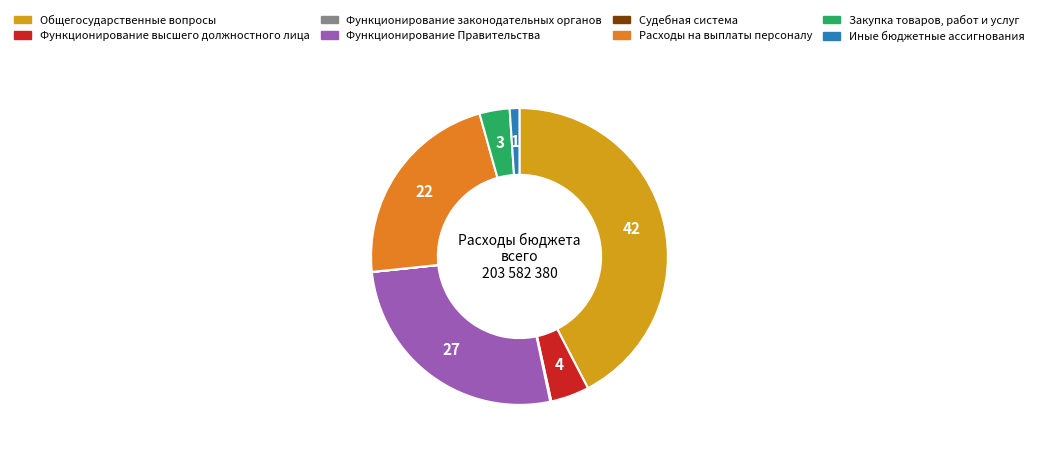

Is there any slice that represents more than half of the pie?

No